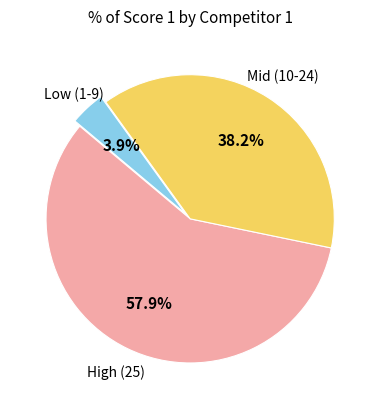

To the nearest percent, what is the difference between the largest and smallest slice percentages?

54%